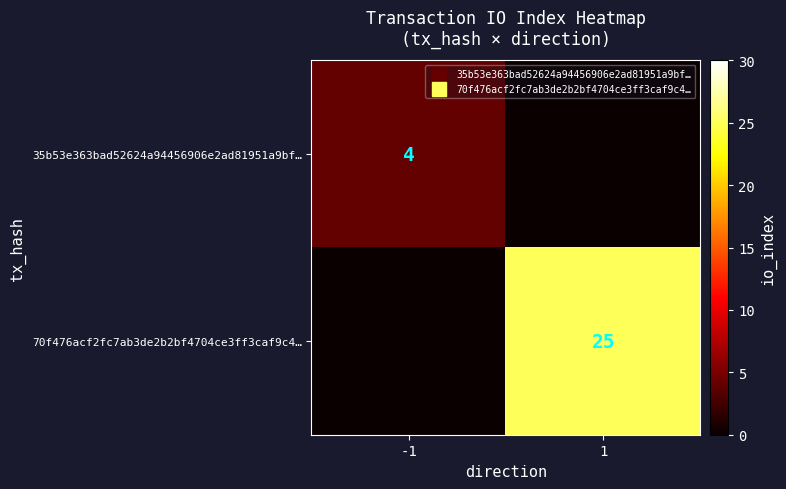

At which category is the sum across all series the highest?

1